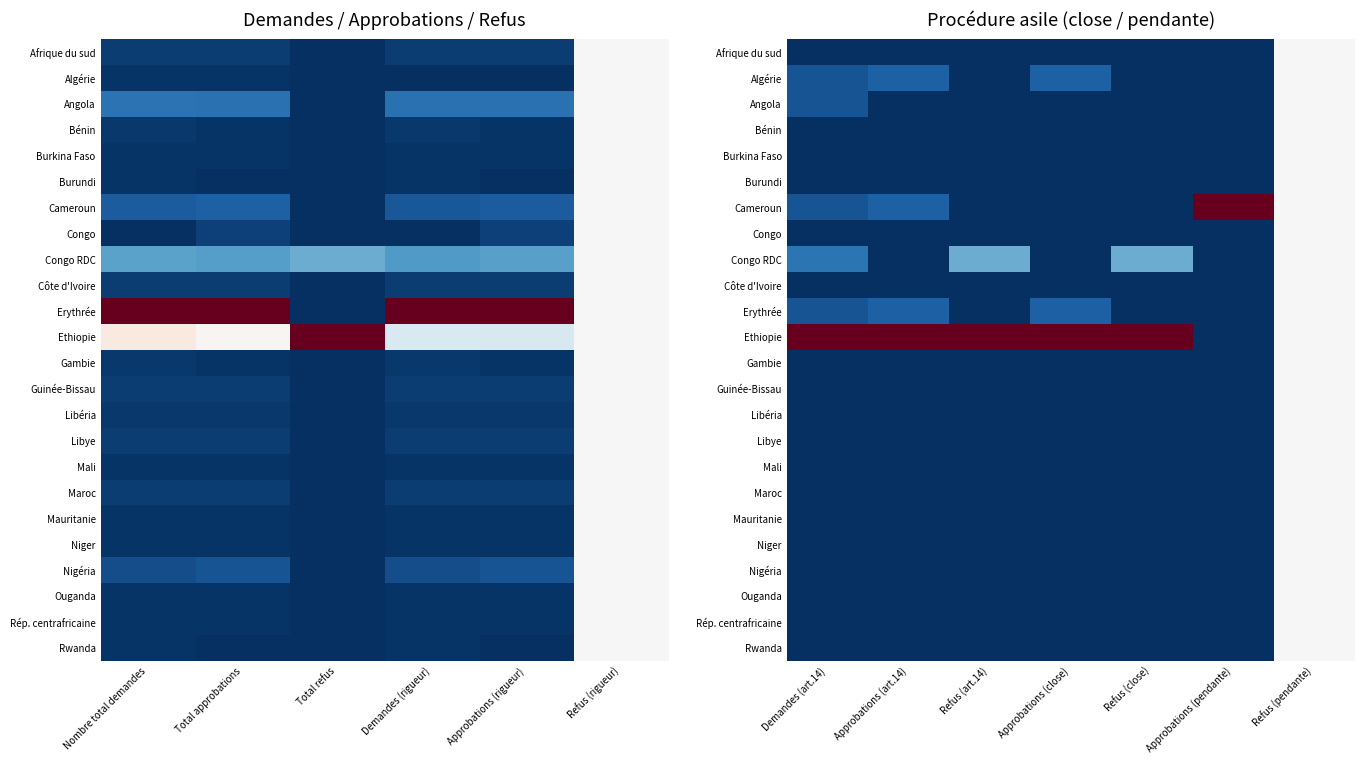

What is the total value across all series at Demandes (art.14)?

1.4